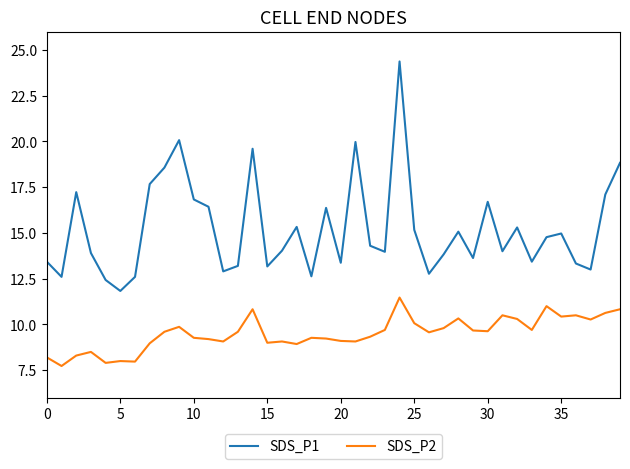

True or false: SDS_P1 and SDS_P2 cross at least once.

False